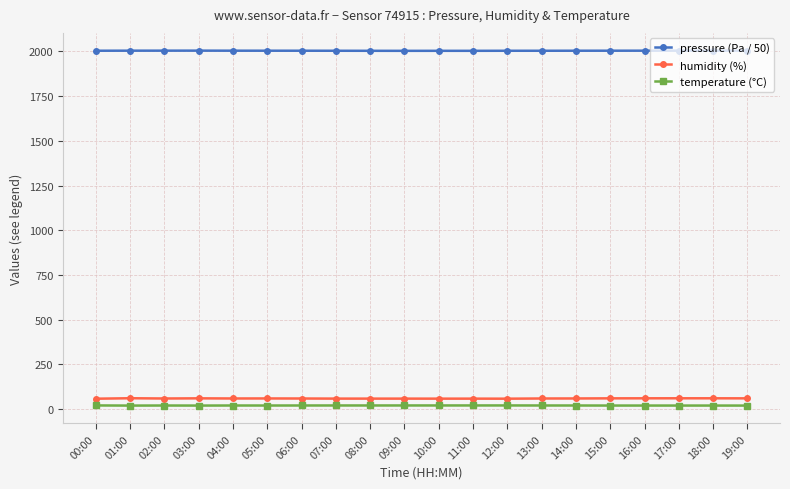

What is the average value of the temperature (°C) series?

19.8